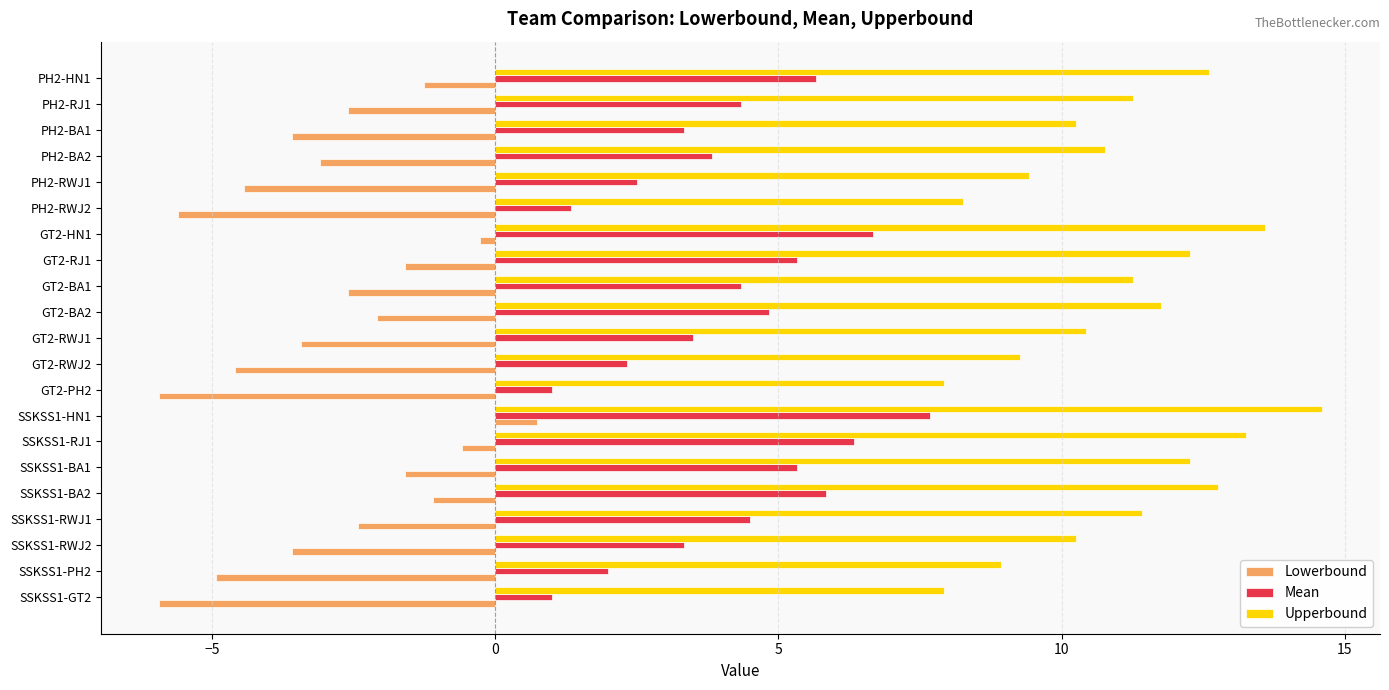

What is the sum of all Lowerbound values?

-60.4